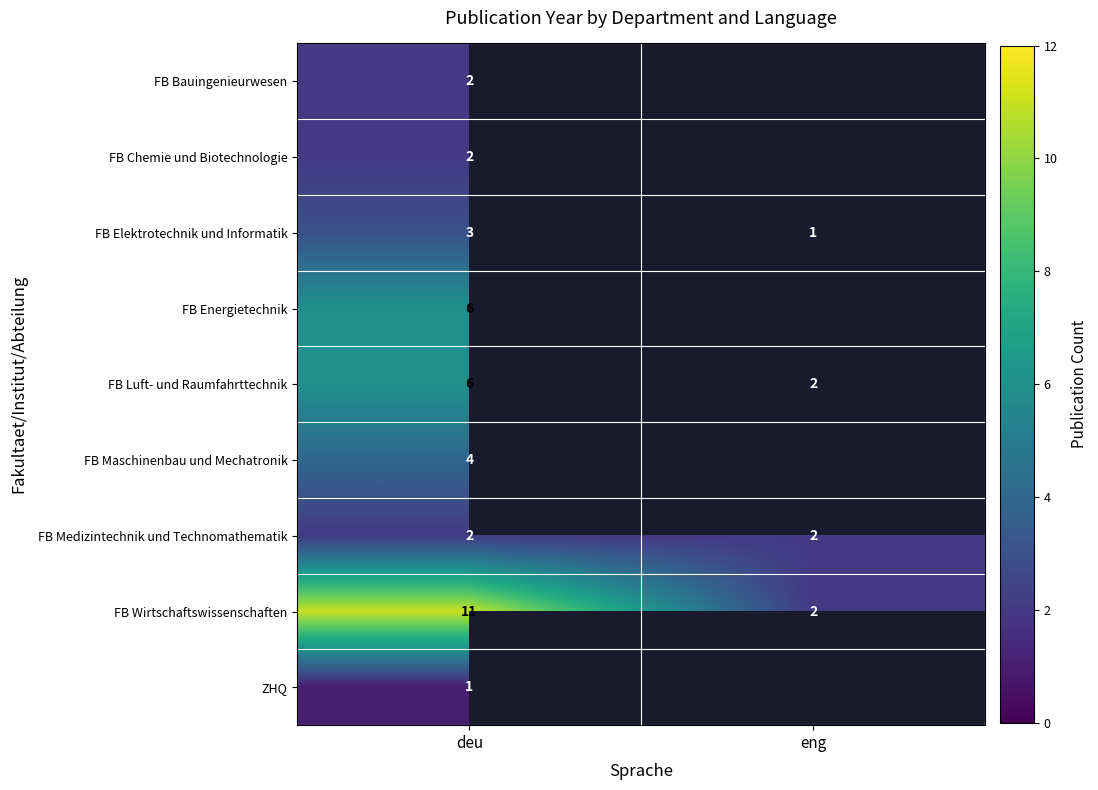

List the labels in order of FB Wirtschaftswissenschaften value, largest first.

deu, eng